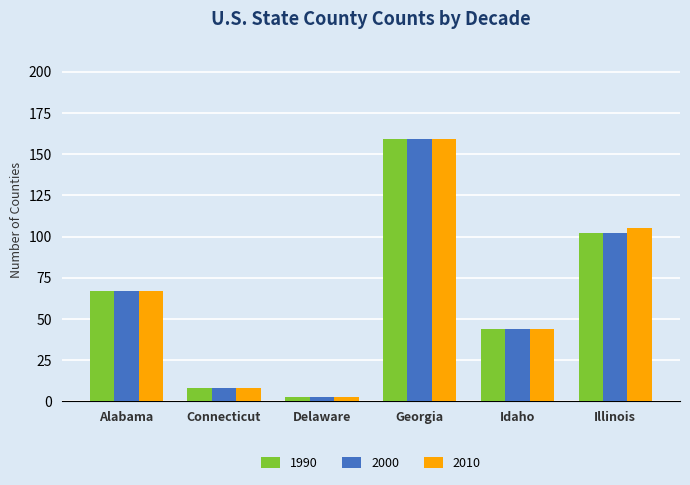

Reading left to right, extract all data points from this chart.

1990: 67	8	3	159	44	102
2000: 67	8	3	159	44	102
2010: 67	8	3	159	44	105